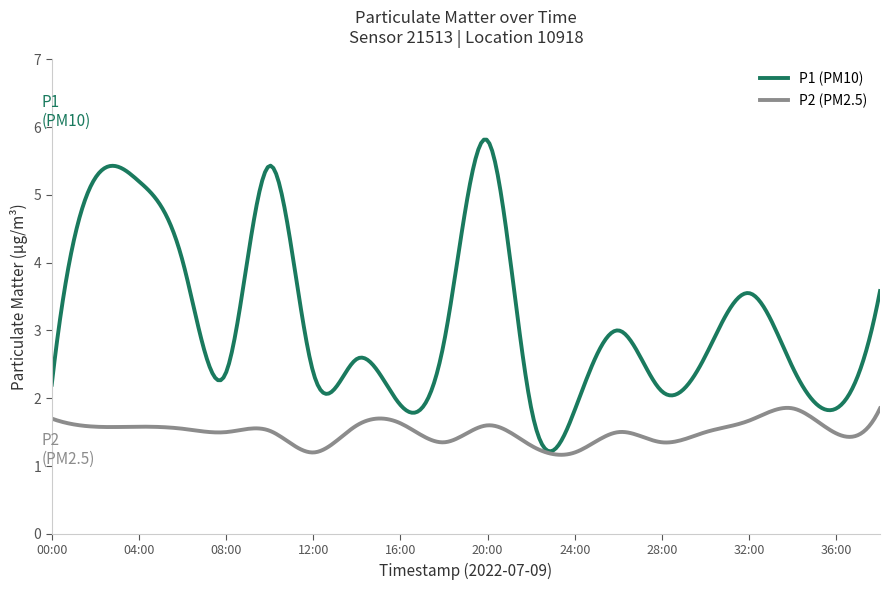

What is the minimum value for P2 (PM2.5)?

1.2